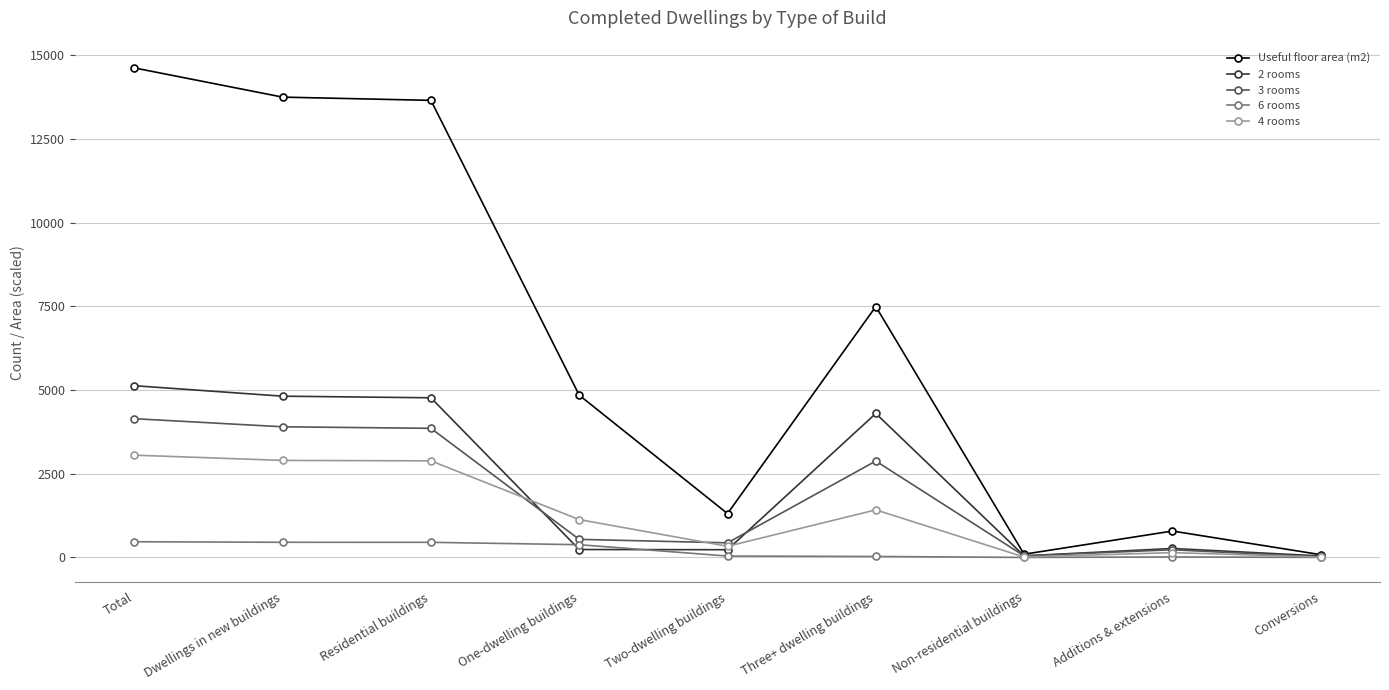

What is the difference between the 2 rooms values at Total and Non-residential buildings?

5081.0